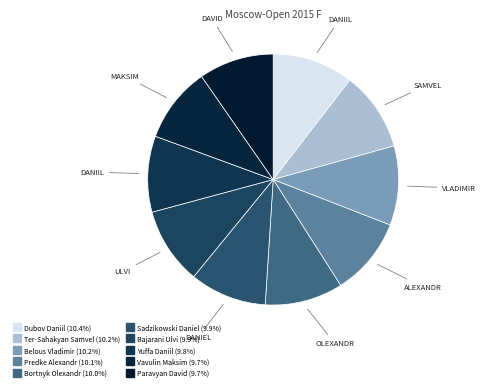

Count the number of slices in the pie.

10